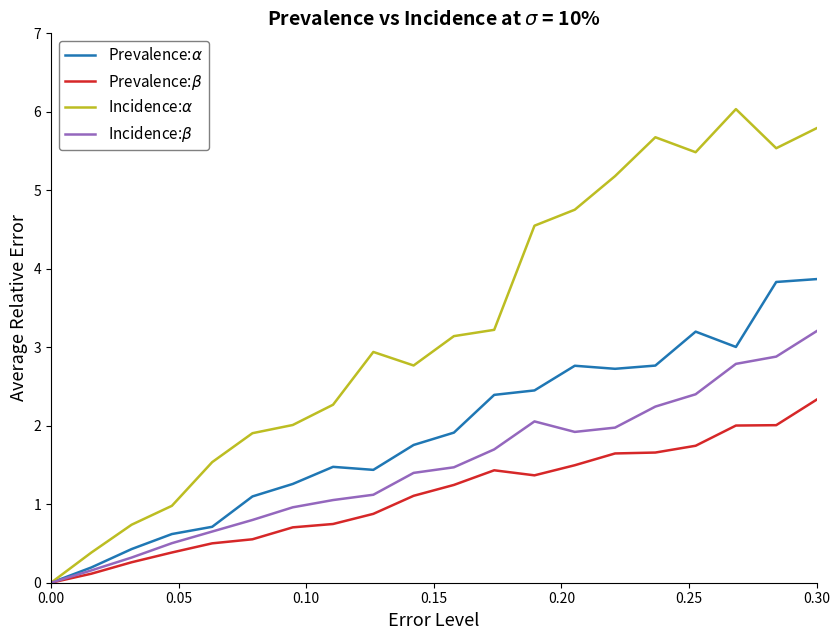

What is the greatest value displayed?

6.0